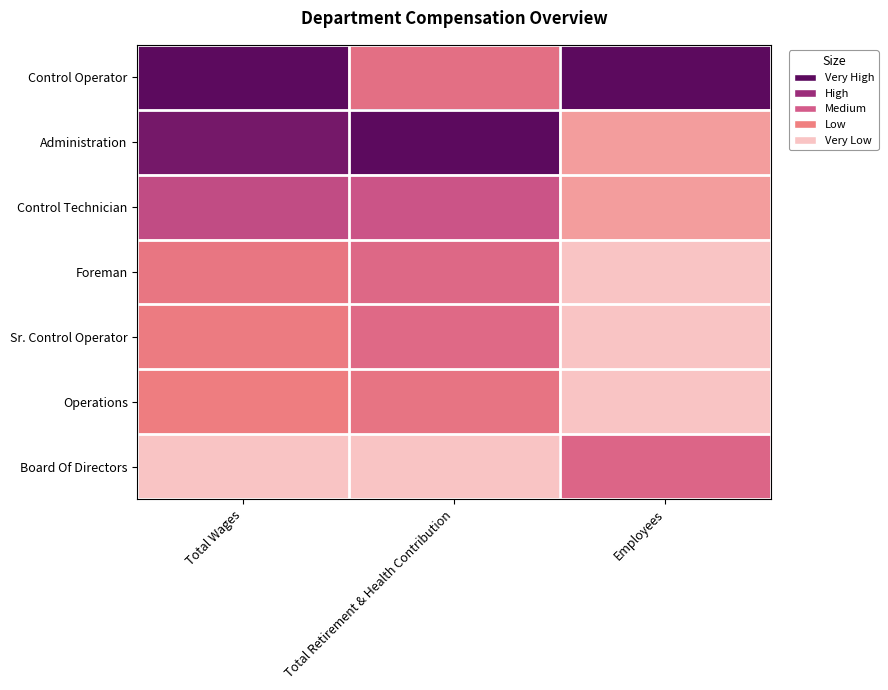

What is the difference between the highest and lowest values at Total Wages?

1.0